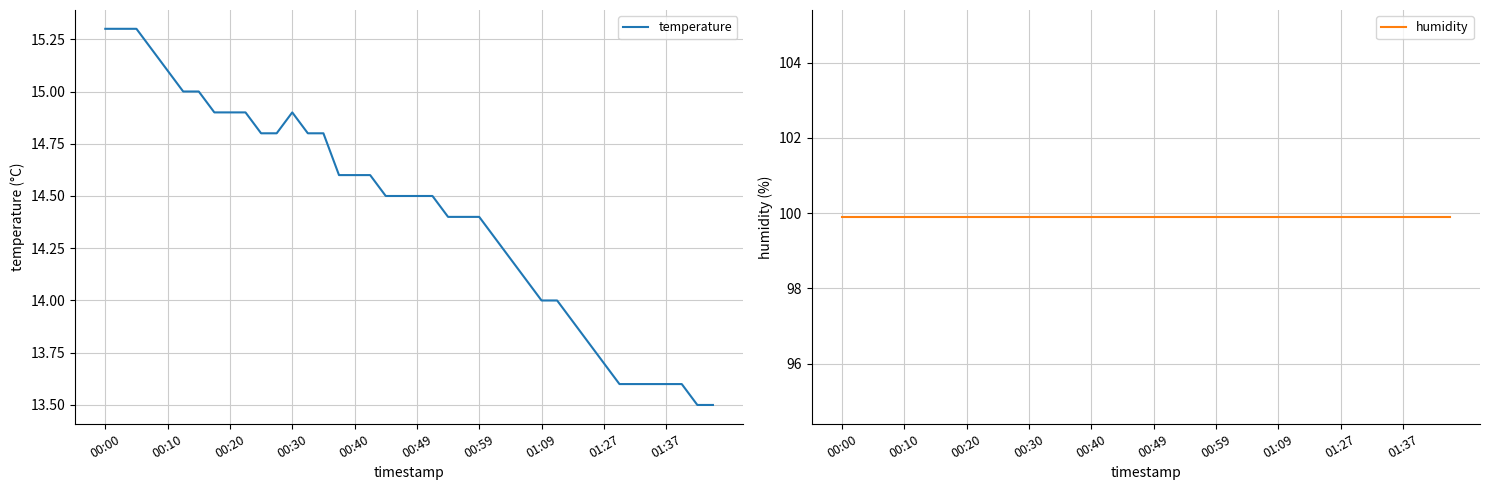

How many interior local peaks does the temperature series have?

1